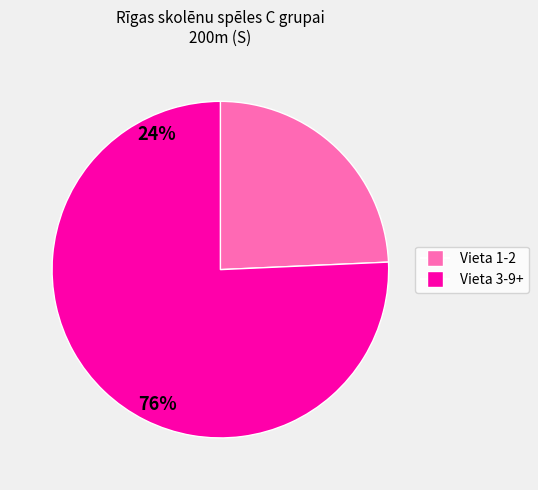

Is there a majority slice in this chart?

Yes